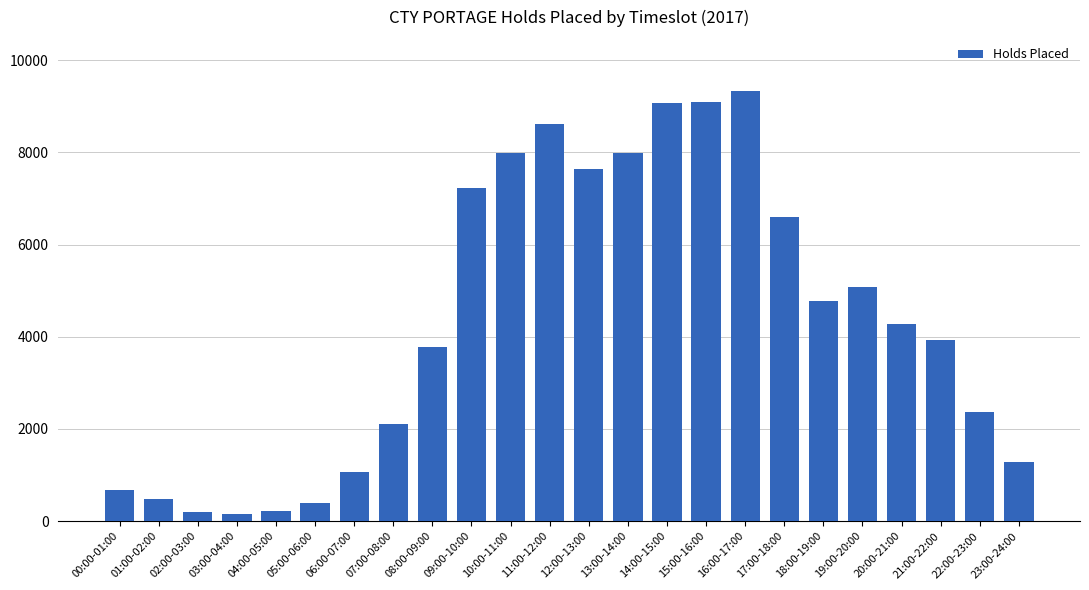

The chart shows a value of 7237 at 09:00-10:00. True or false?

True